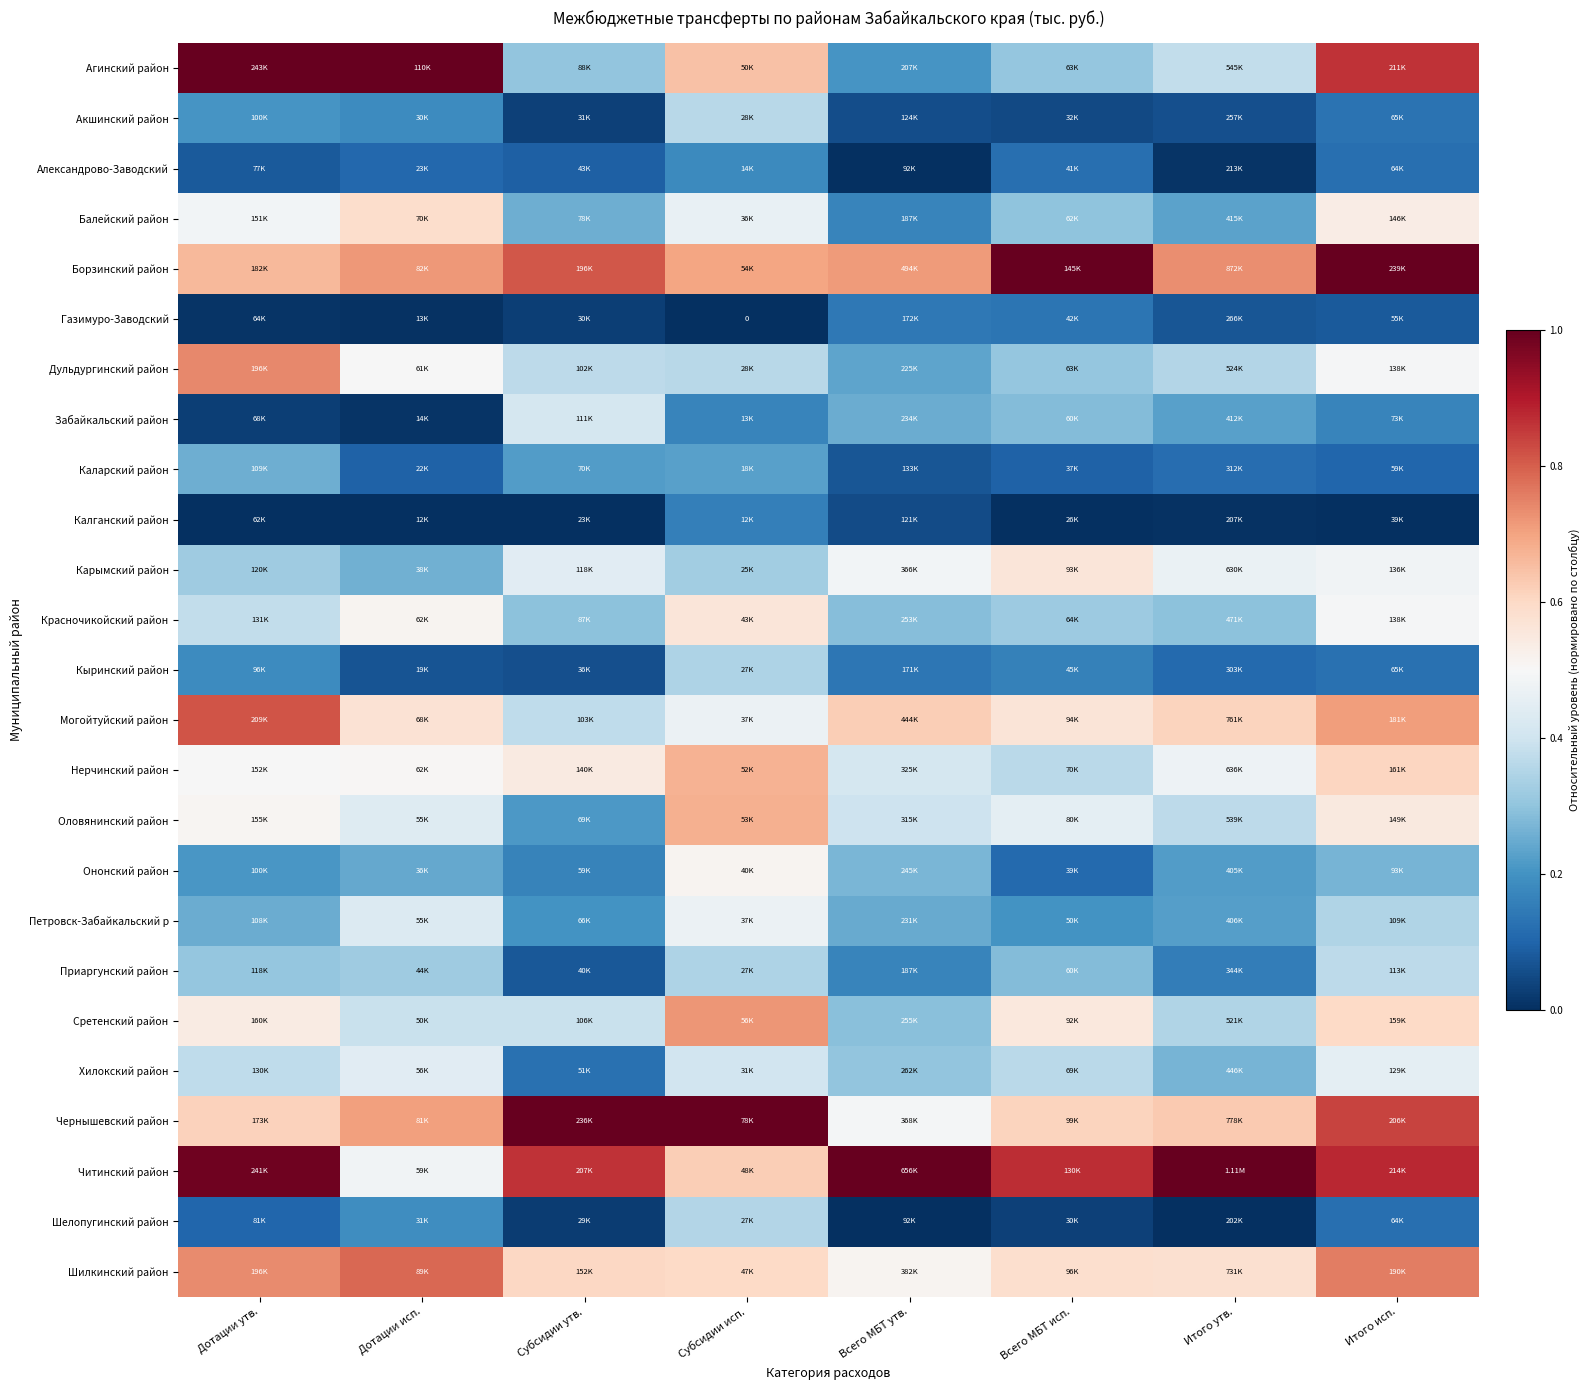

The Забайкальский район series shows 0.1 at Всего МБТ утв.. True or false?

False